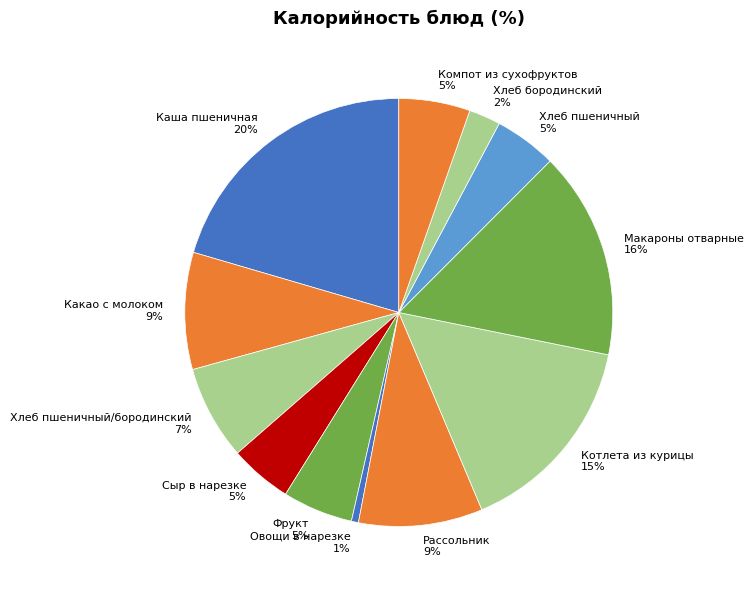

What percentage is the Овощи в нарезке slice, to the nearest percent?

1%